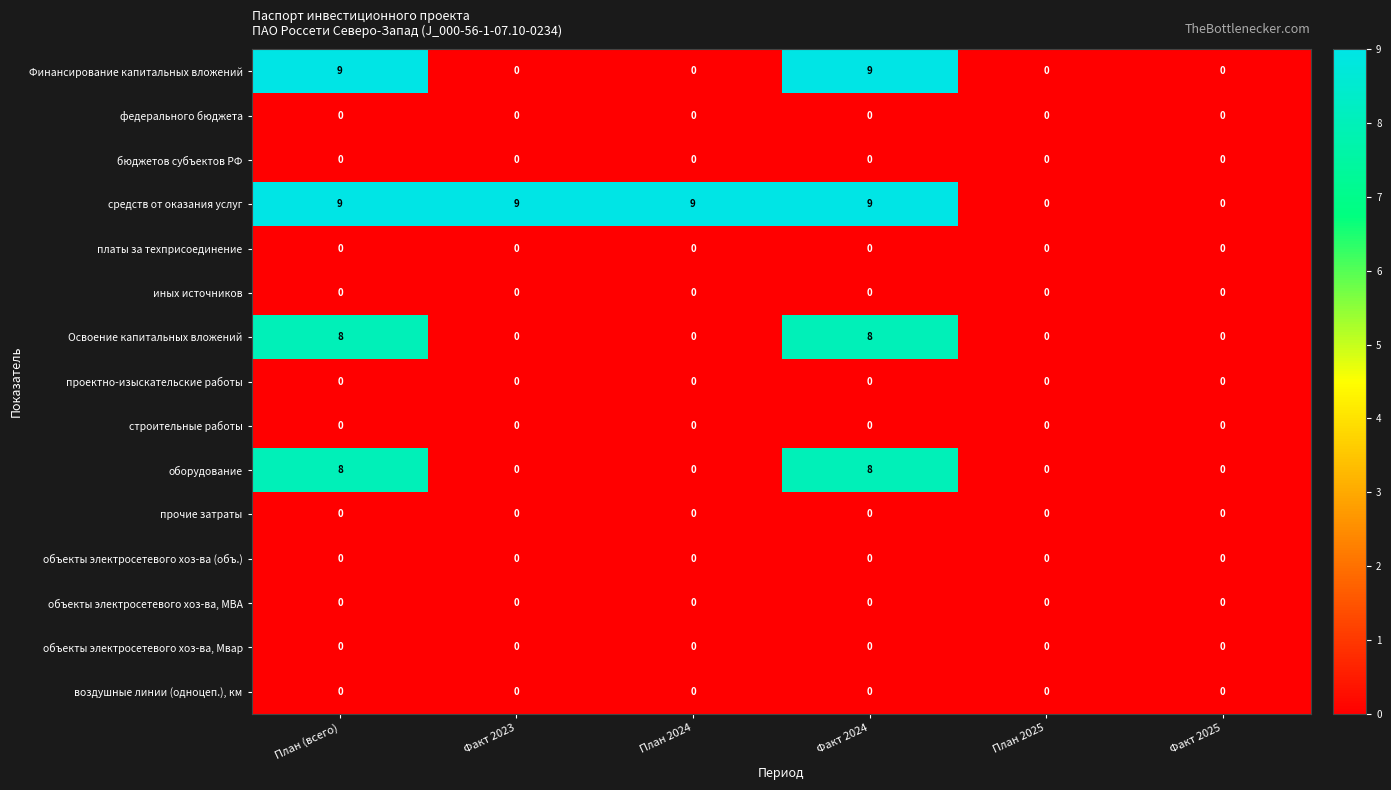

What is the greatest value displayed?

9